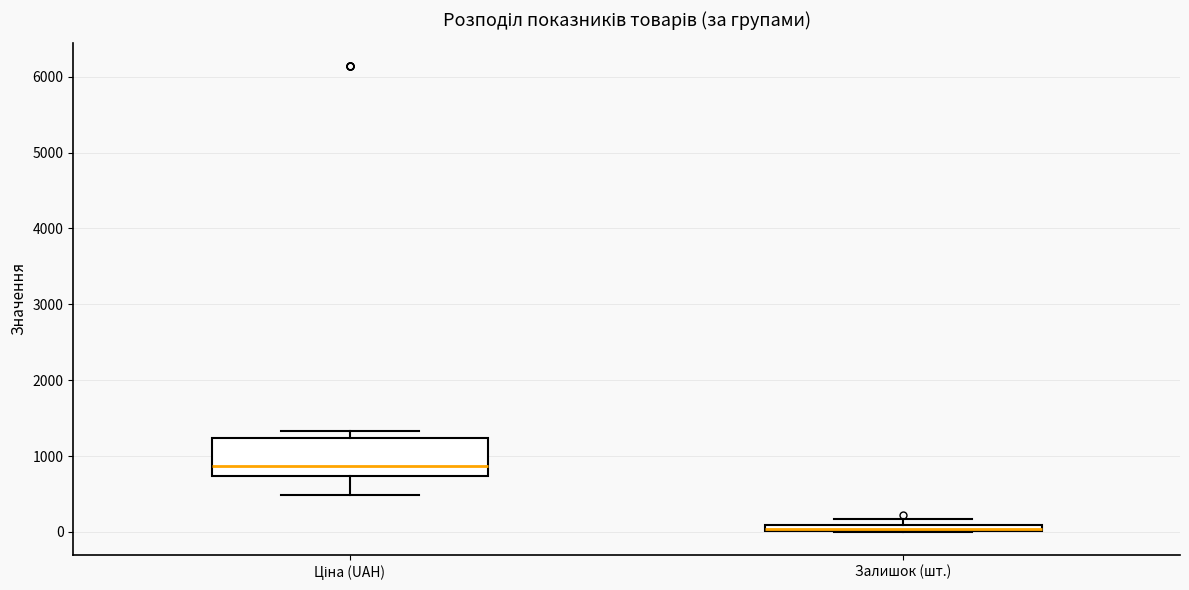

Comparing the boxes themselves (not the whiskers), which one is the tallest?

Ціна (UAH)